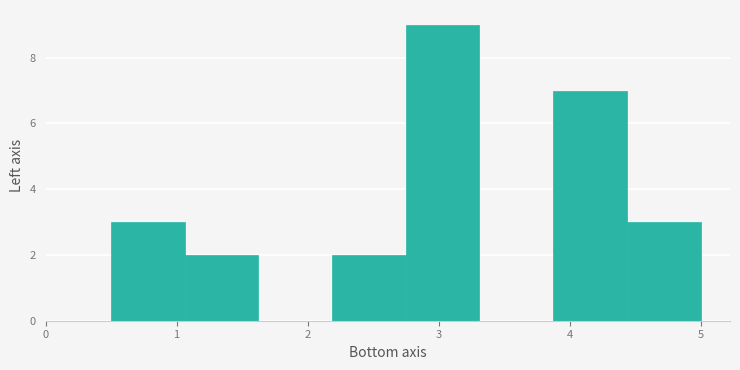

How tall is the bar that spans 1.1 to 1.6 on the x-axis? Neither the bar edges nor the heights are printed on the chart, so give them approximately, as read against the axes.

2